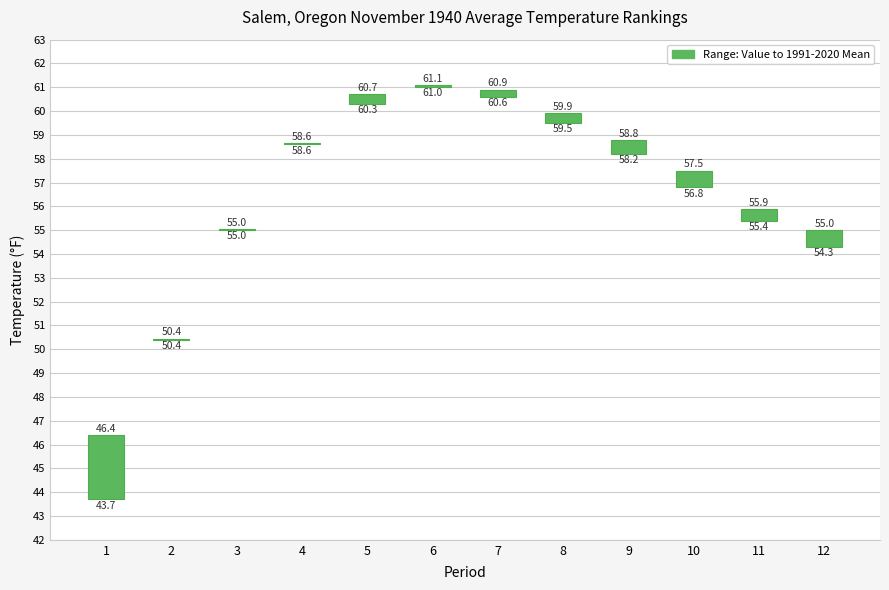

List the labels in order of value, smallest first.

2, 3, 4, 6, 7, 8, 5, 11, 9, 10, 12, 1